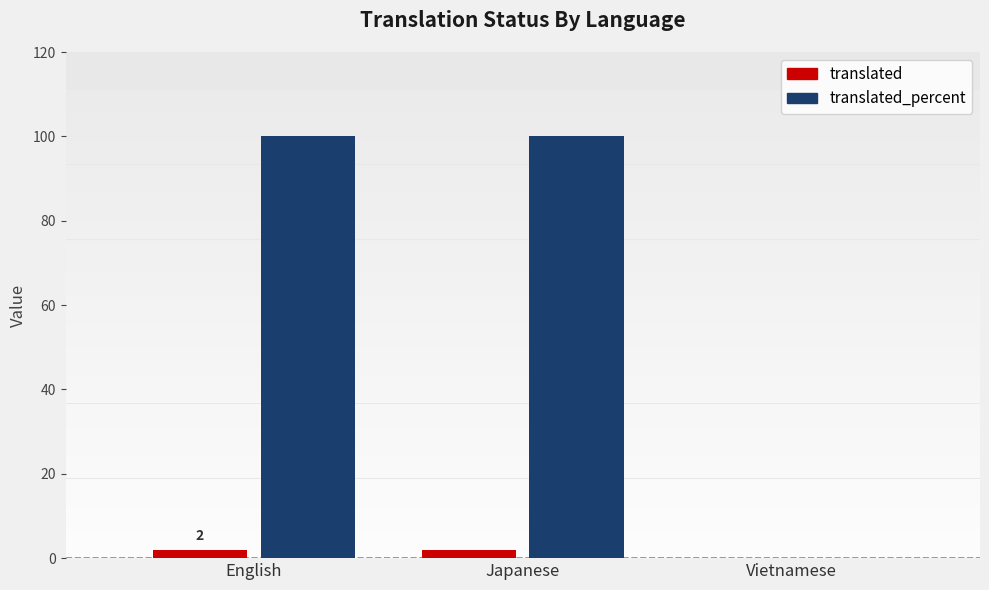

What is the greatest value displayed?

100